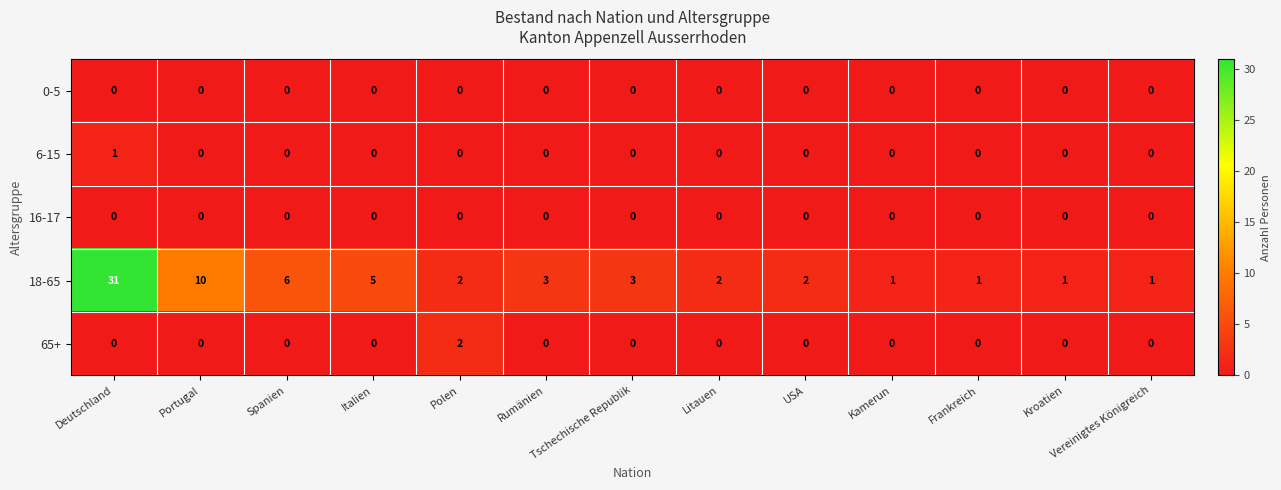

At which category is the sum across all series the highest?

Deutschland